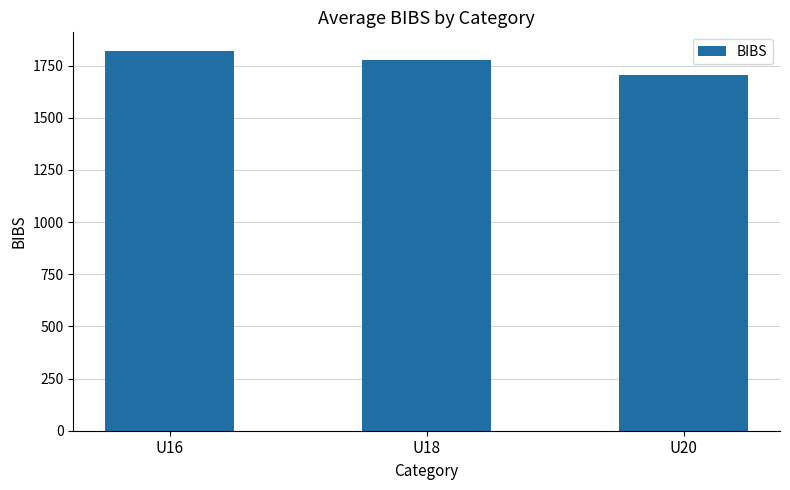

What is the value of the 2nd bar from the left?

1778